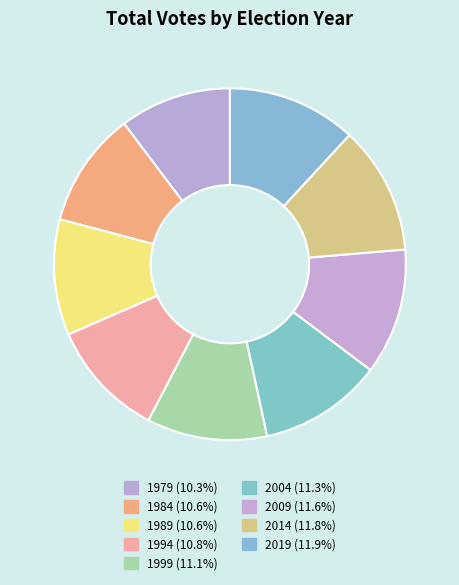

What portion of the pie excludes 2004?

88.7%